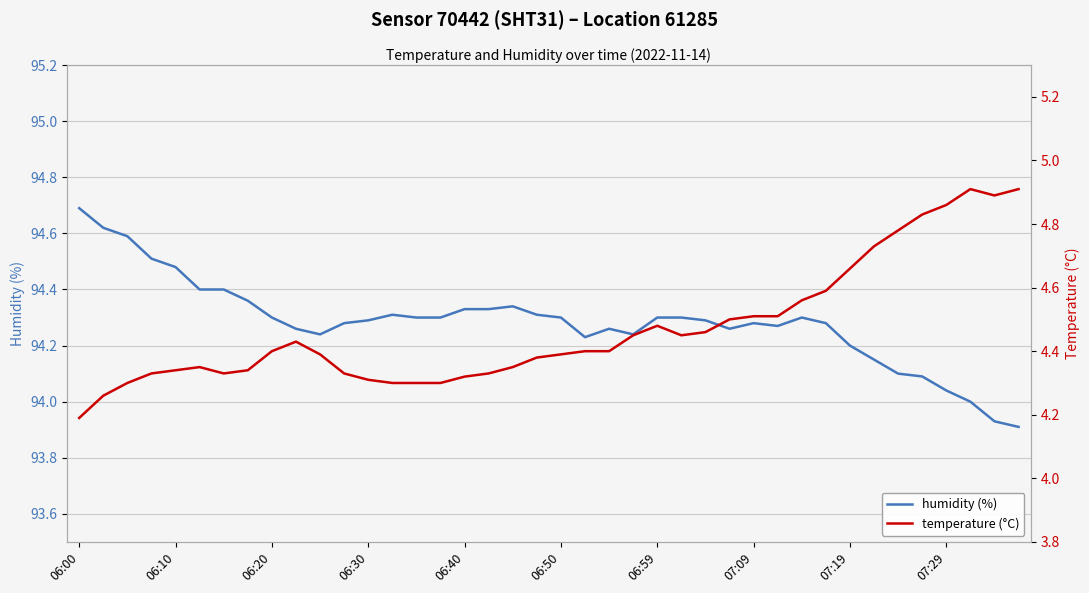

The humidity (%) series shows 94.2 at 07:19. True or false?

True